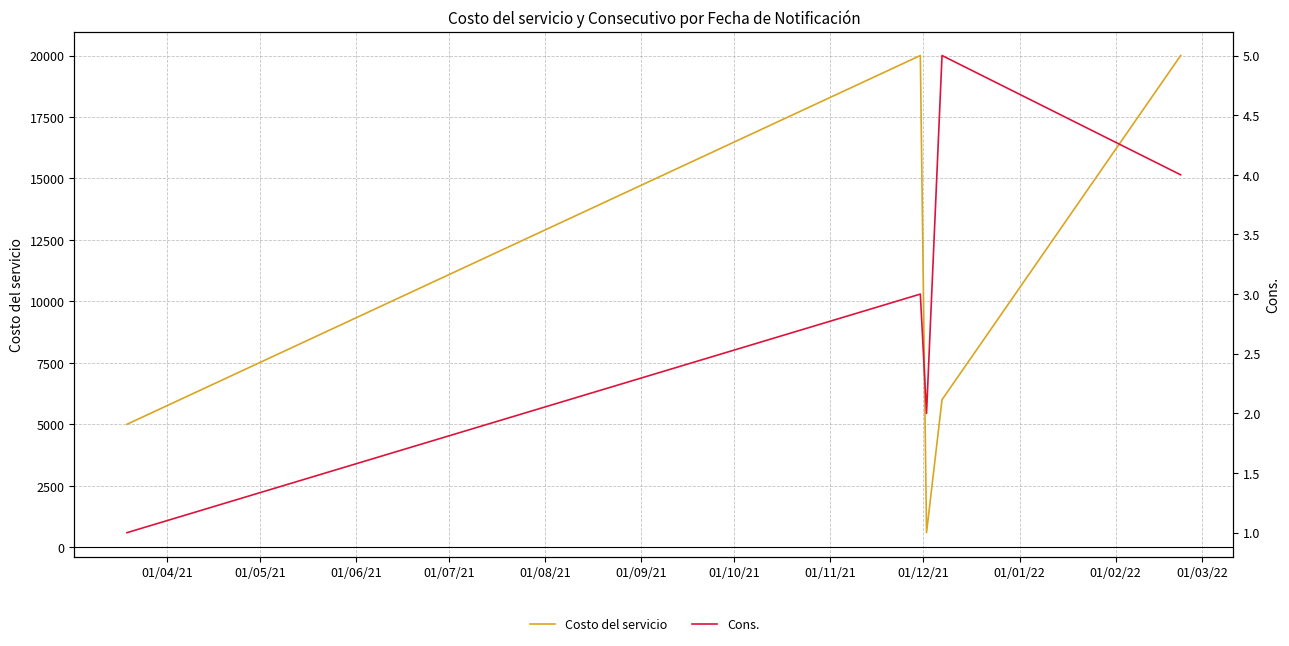

How many distinct data groups are displayed?

2